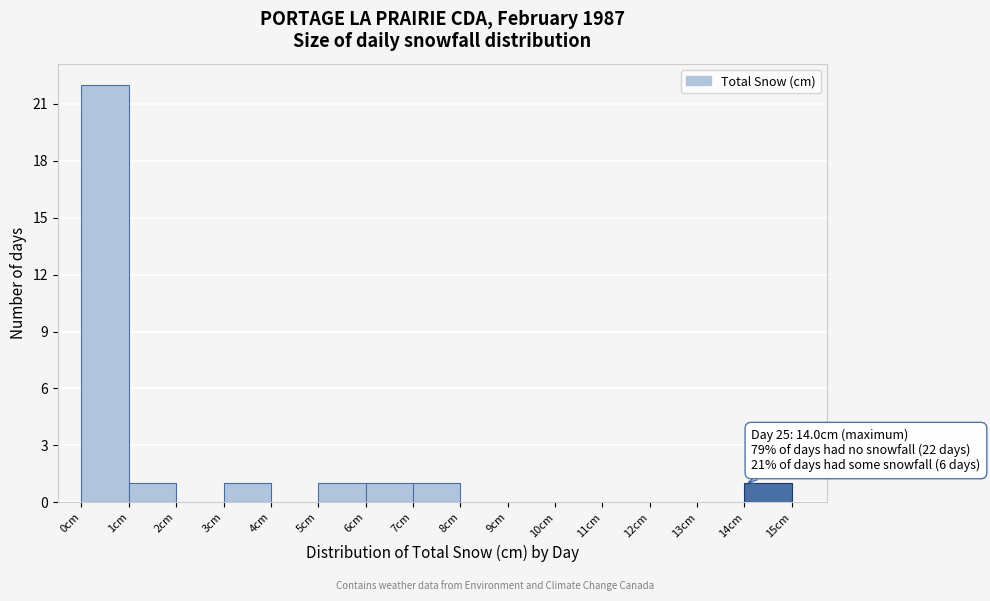

Which range on the x-axis has the tallest bar?

0 to 1